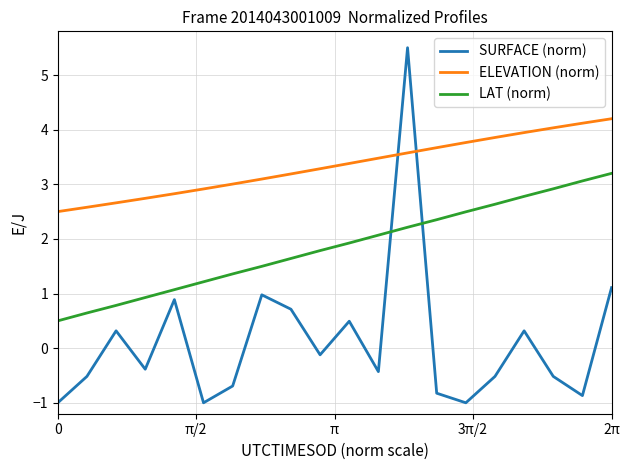

True or false: LAT (norm) and ELEVATION (norm) cross at least once.

False